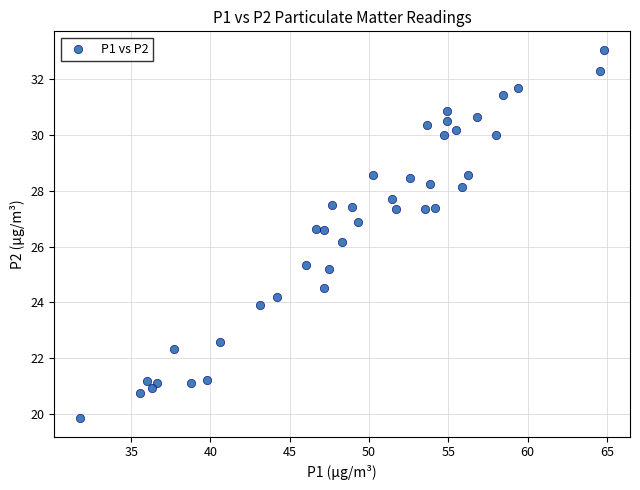

What is the range of Y values (max minus min)?

13.2